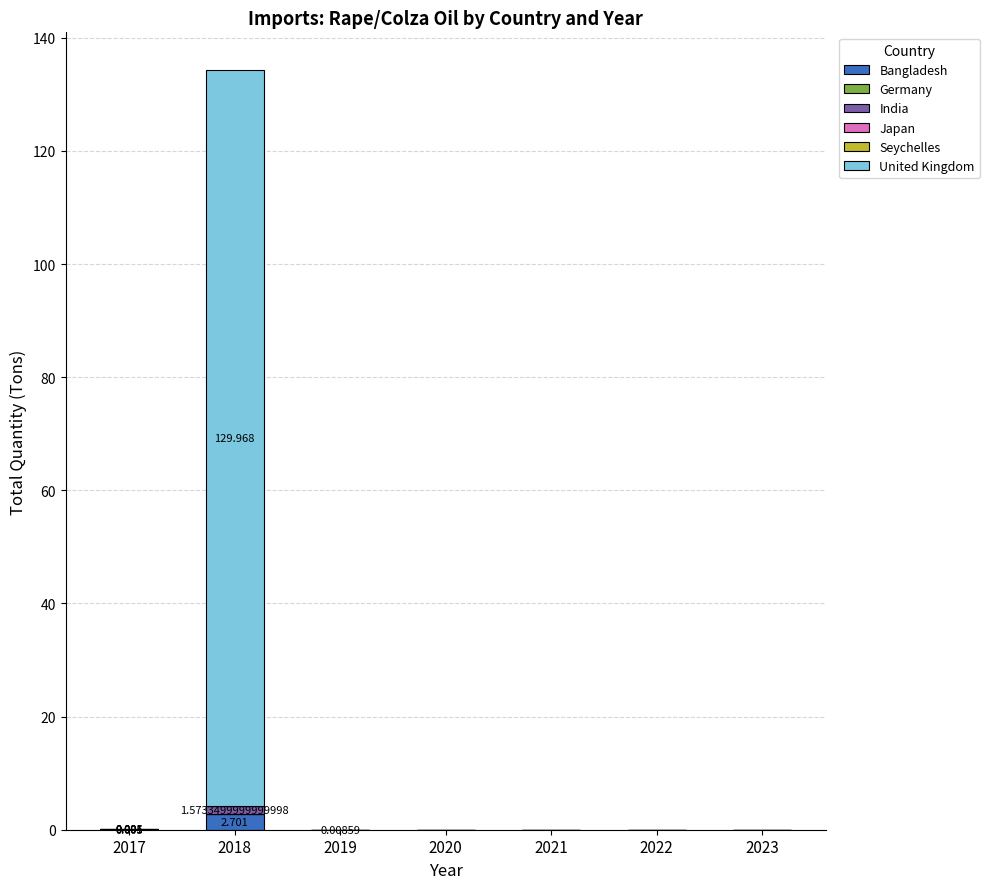

At how many categories does at least one series exceed 17?

1